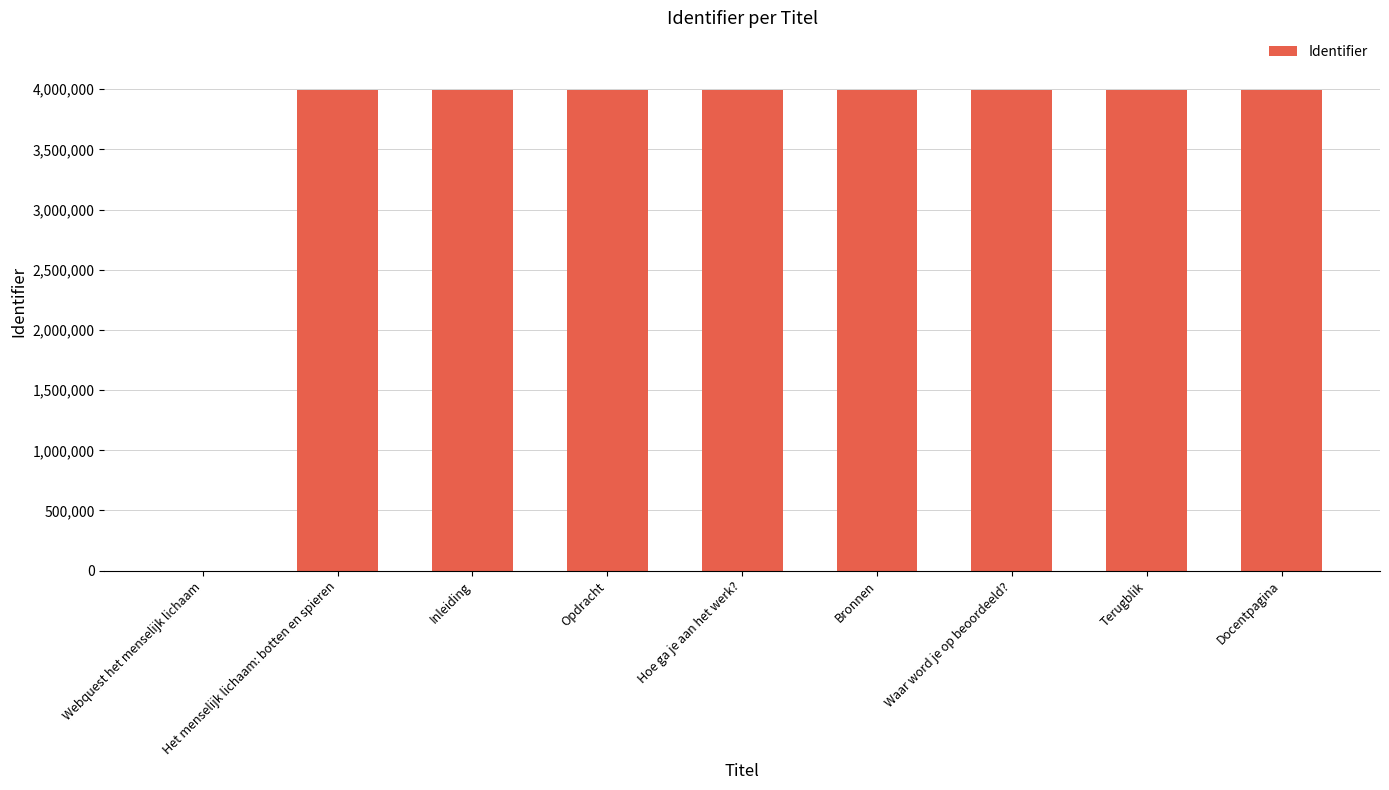

What is the change in value from Webquest het menselijk lichaam to Inleiding?

+3993123